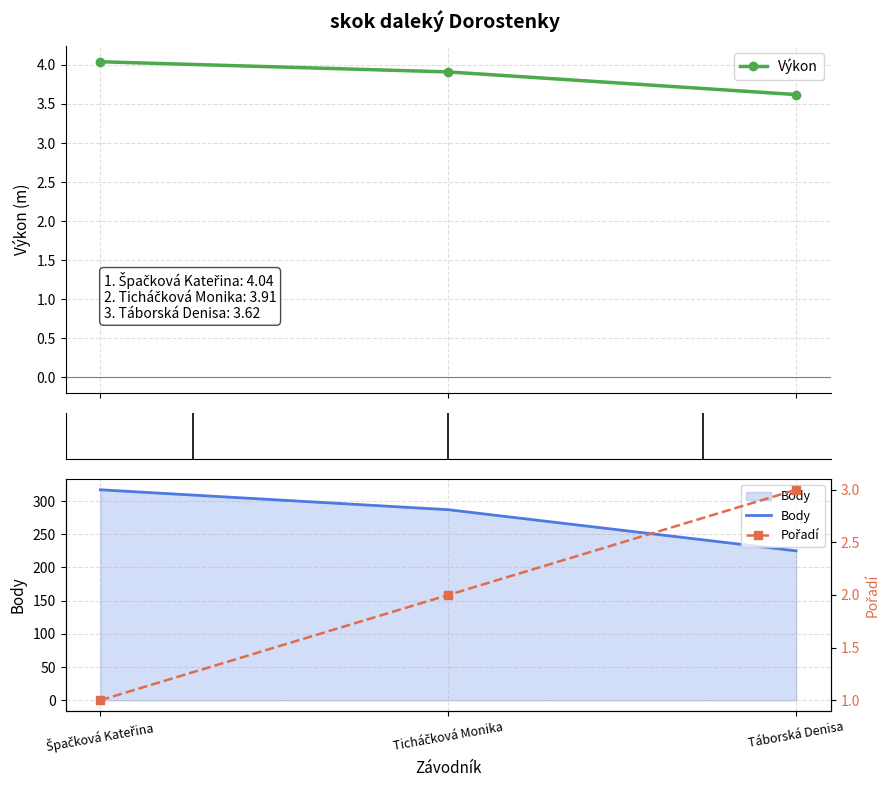

Rank the series by their maximum value, from highest to lowest.

Body, Výkon, Pořadí